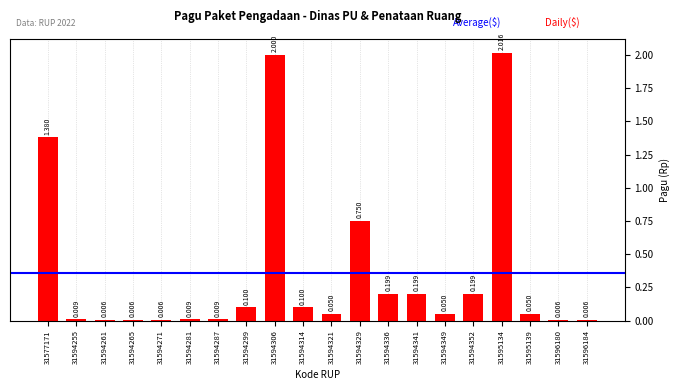

Reading left to right, what are all the values shown in this chart?

1380000000	9000000	6000000	6000000	6000000	9000000	9000000	100000000	2000000000	100000000	50000000	750000000	198950000	198950000	50000000	198950000	2015760780	50000000	6000000	6000000